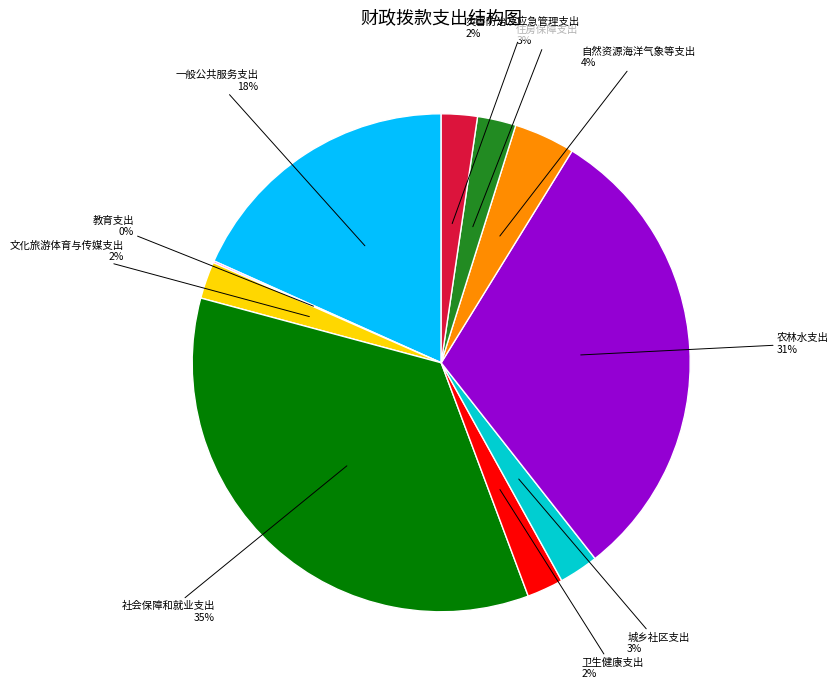

Is it true that 社会保障和就业支出 is 21% of the pie?

False